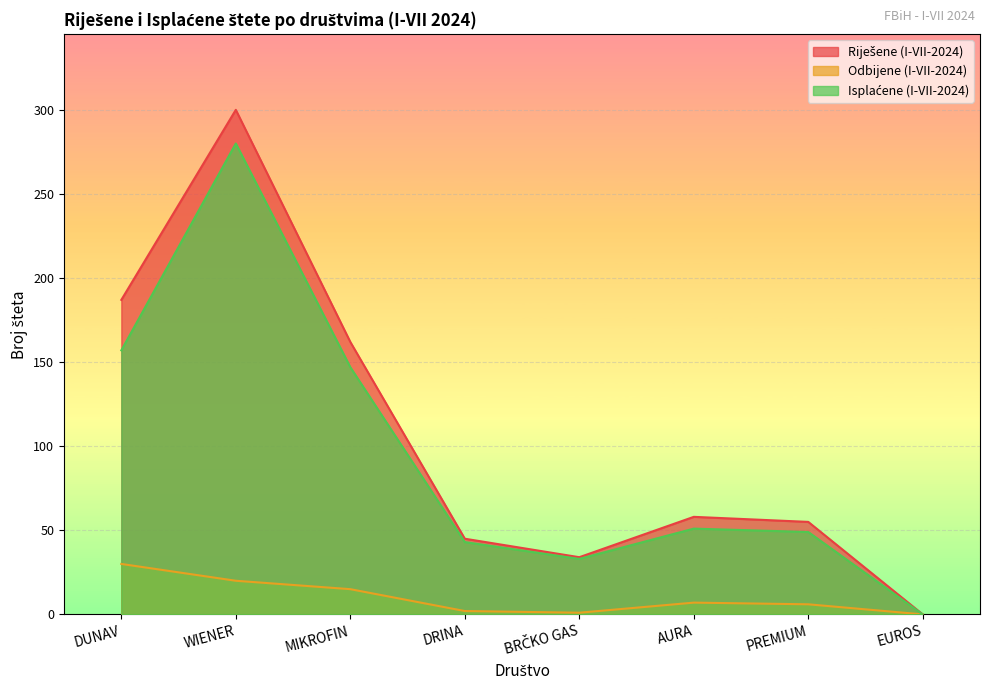

At which category does Odbijene (I-VII-2024) reach its first local peak?

AURA